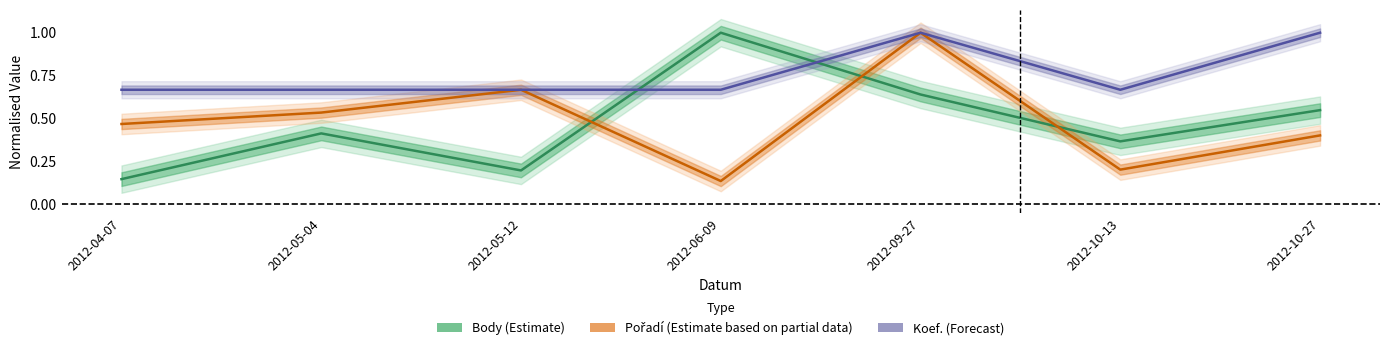

Count the Koef. (Forecast) values in the range 0 to 1.

7